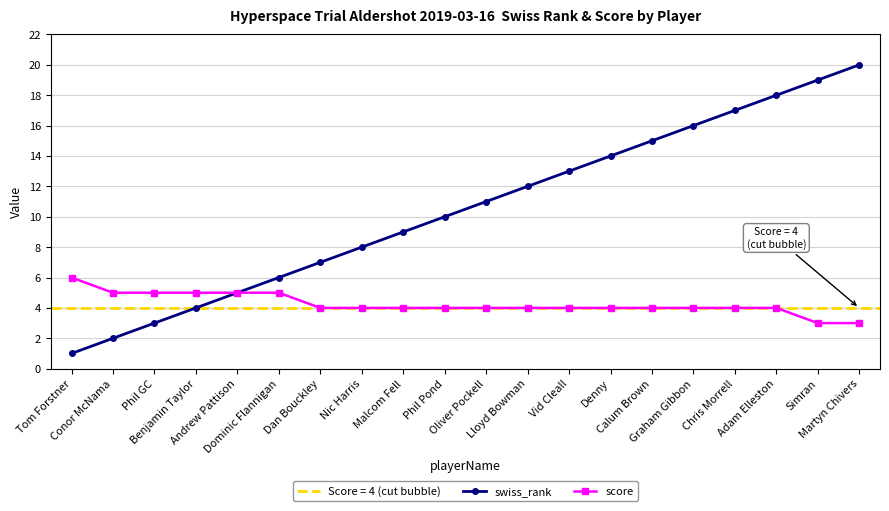

True or false: score and swiss_rank intersect in this chart.

False